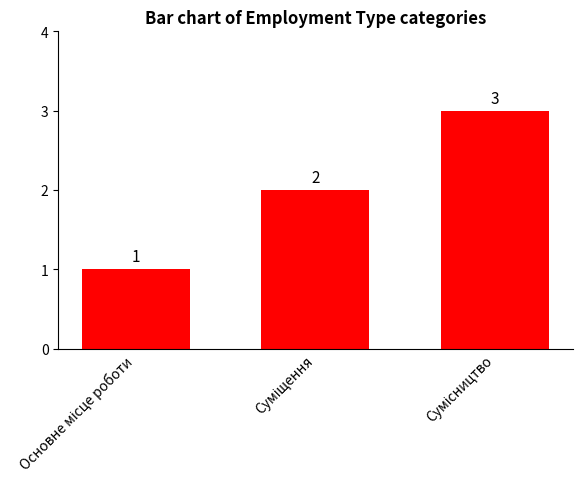

What is the sum of all values?

6